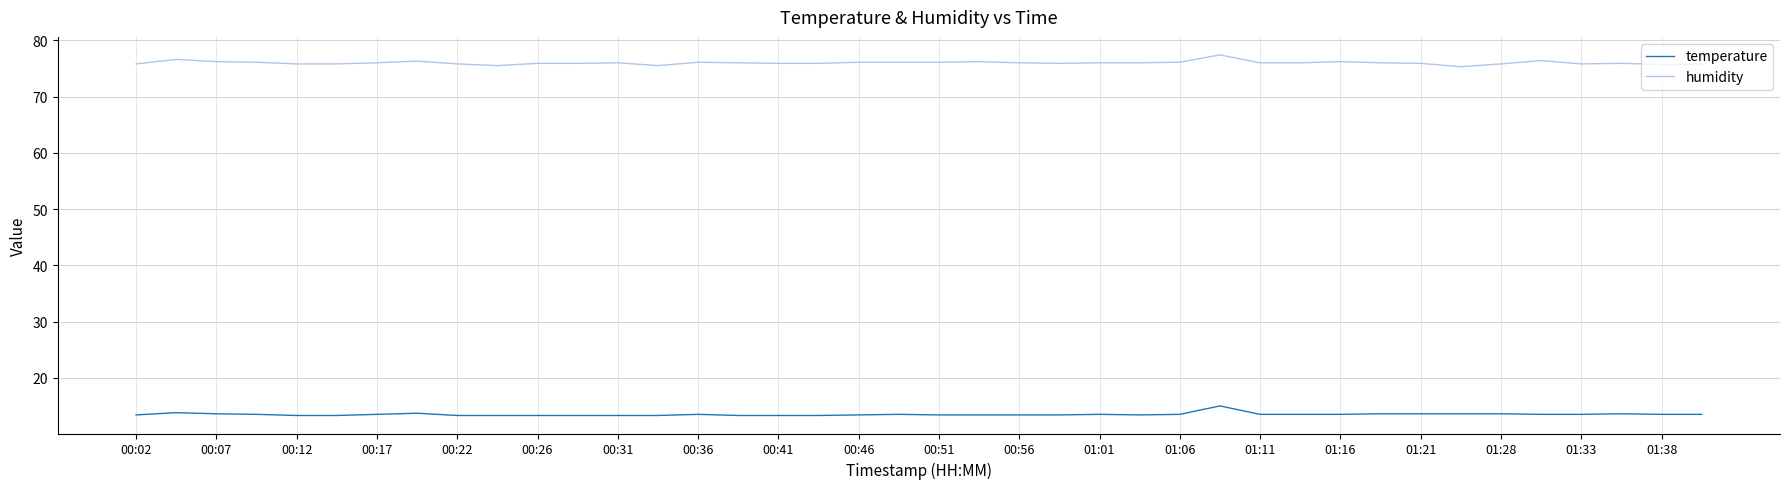

True or false: humidity and temperature intersect in this chart.

False